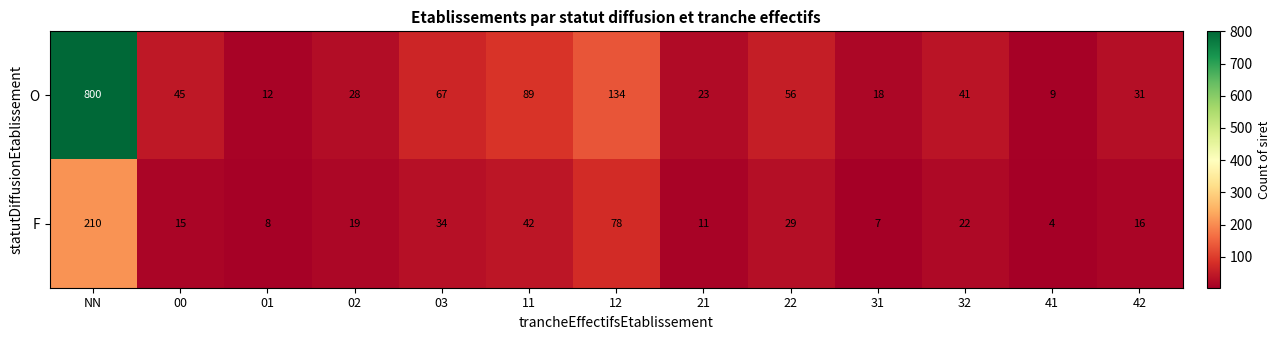

Reading right to left, list all the values displayed in this chart.

O: 42=31	41=9	32=41	31=18	22=56	21=23	12=134	11=89	03=67	02=28	01=12	00=45	NN=800
F: 42=16	41=4	32=22	31=7	22=29	21=11	12=78	11=42	03=34	02=19	01=8	00=15	NN=210